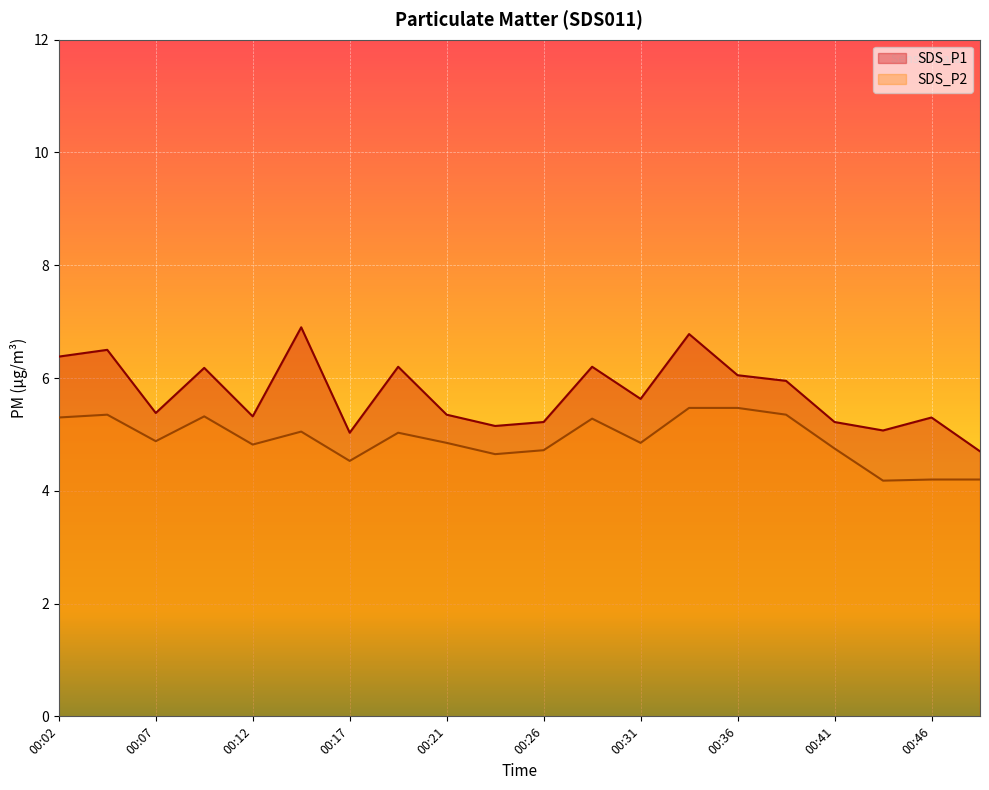

What are all the series names shown in the legend?

SDS_P1, SDS_P2